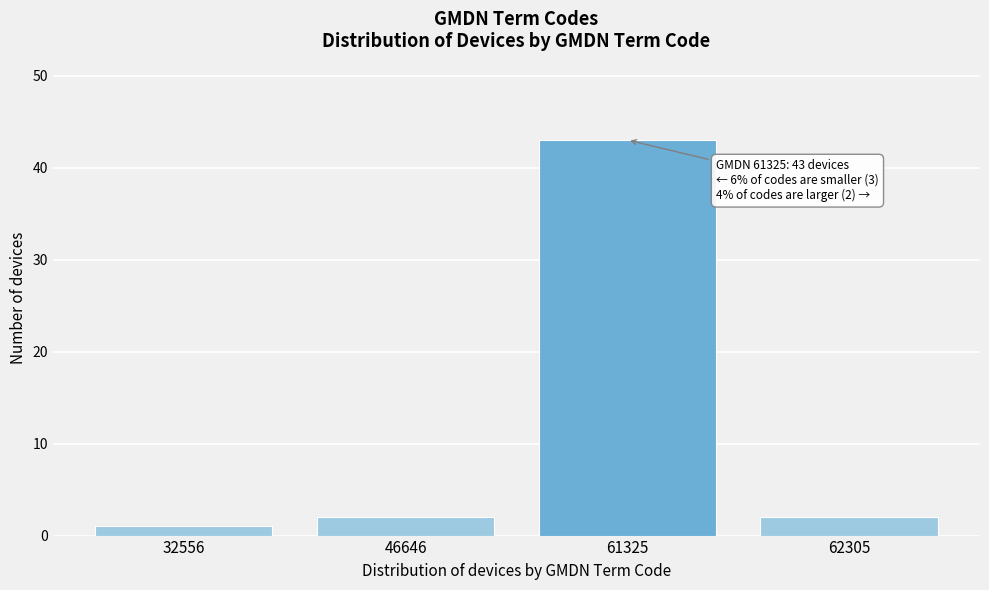

Reading right to left, what are all the values shown in this chart?

62305=2	61325=43	46646=2	32556=1